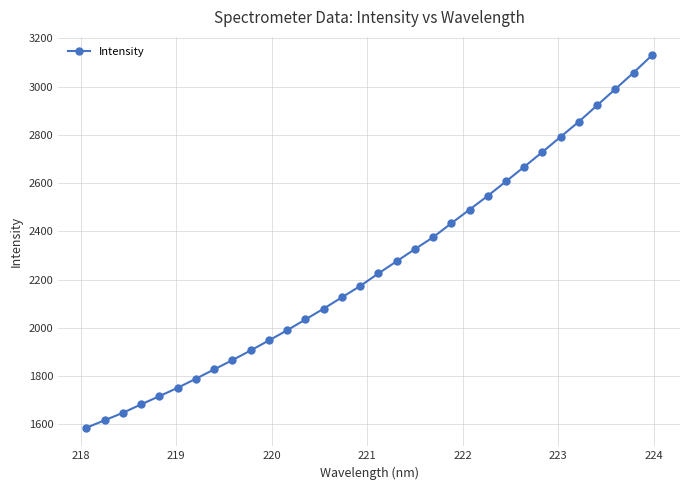

Does the chart display data point markers on the line(s)?

Yes